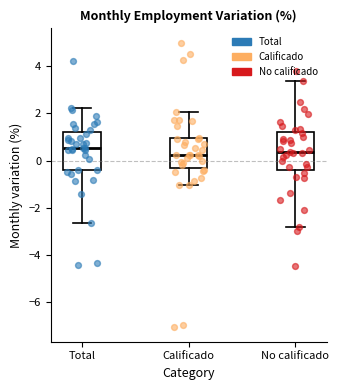

Where does the median line of the box for Calificado sit on the y-axis? The values are not printed on the chart, so give them approximately, as read against the axis.

0.2